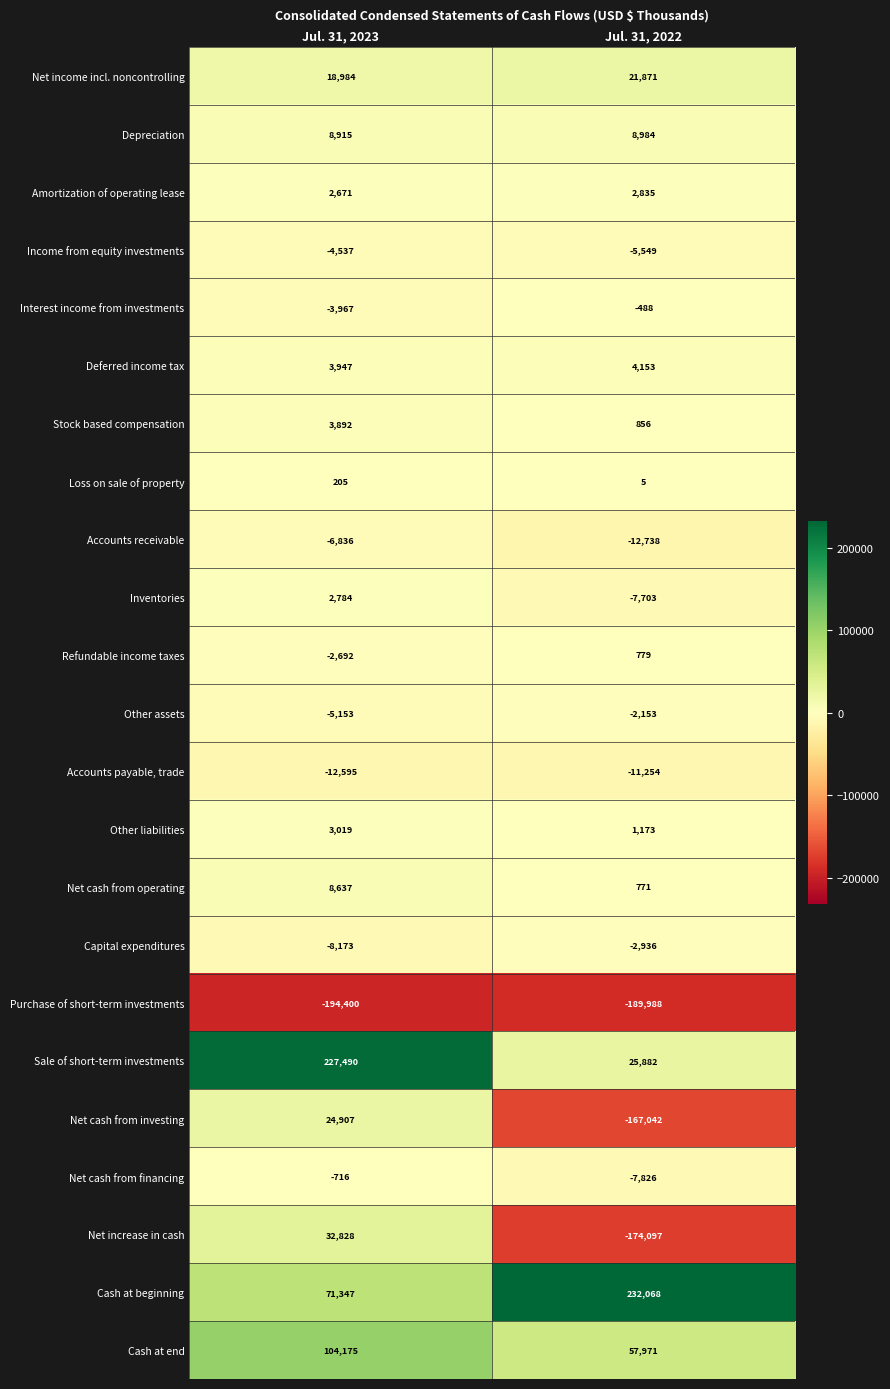

At which category does the chart reach its peak across all series?

Jul. 31, 2022